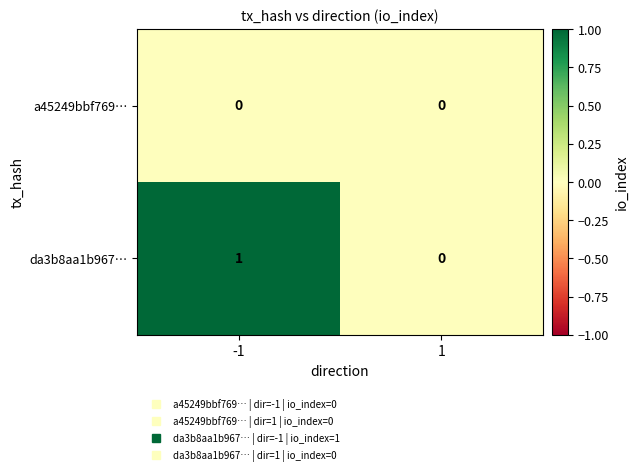

Rank the series by their average value, from lowest to highest.

a45249bbf769…, da3b8aa1b967…